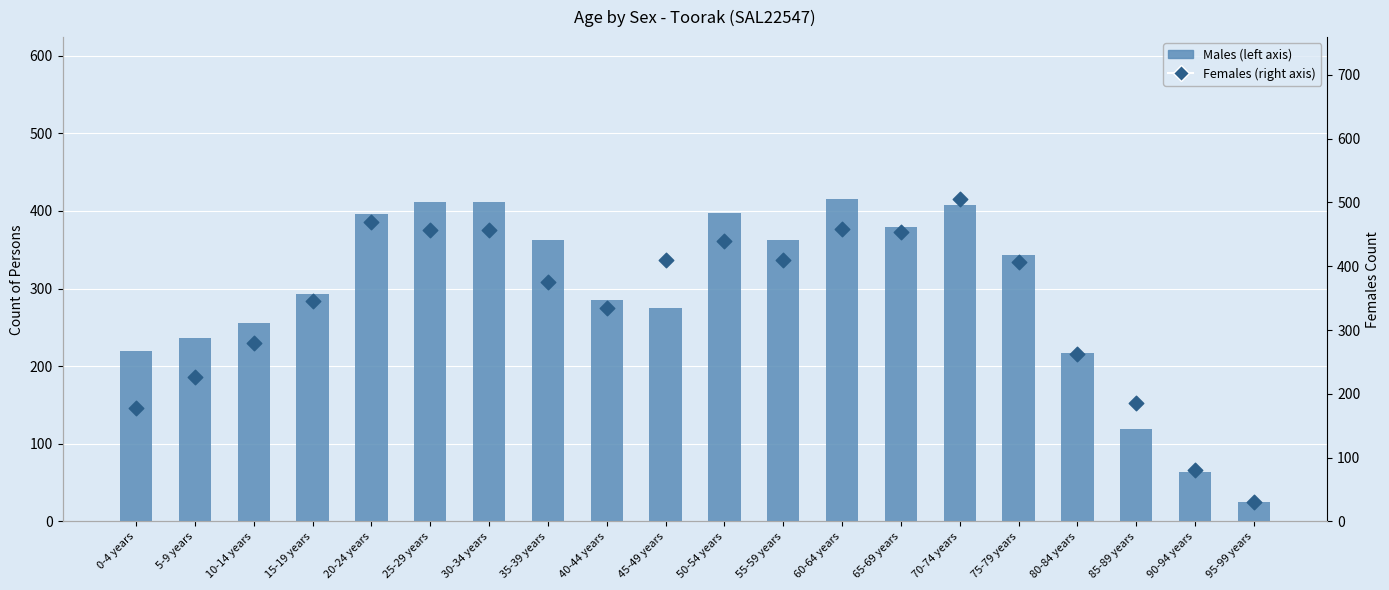

What is the total value across all series at 5-9 years?

464